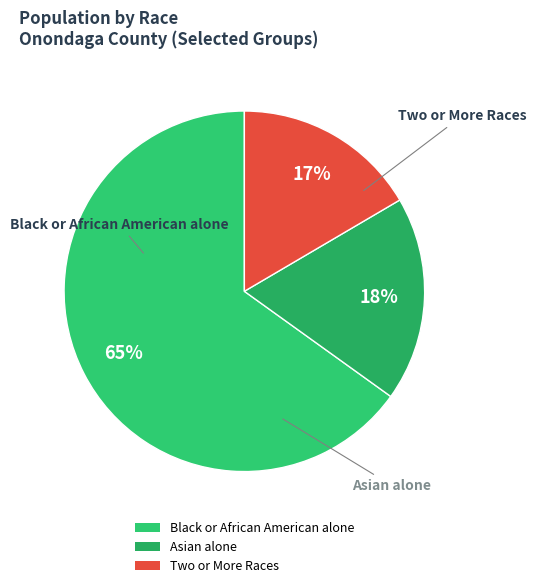

Do Black or African American alone and Two or More Races together represent more than half of the pie?

Yes